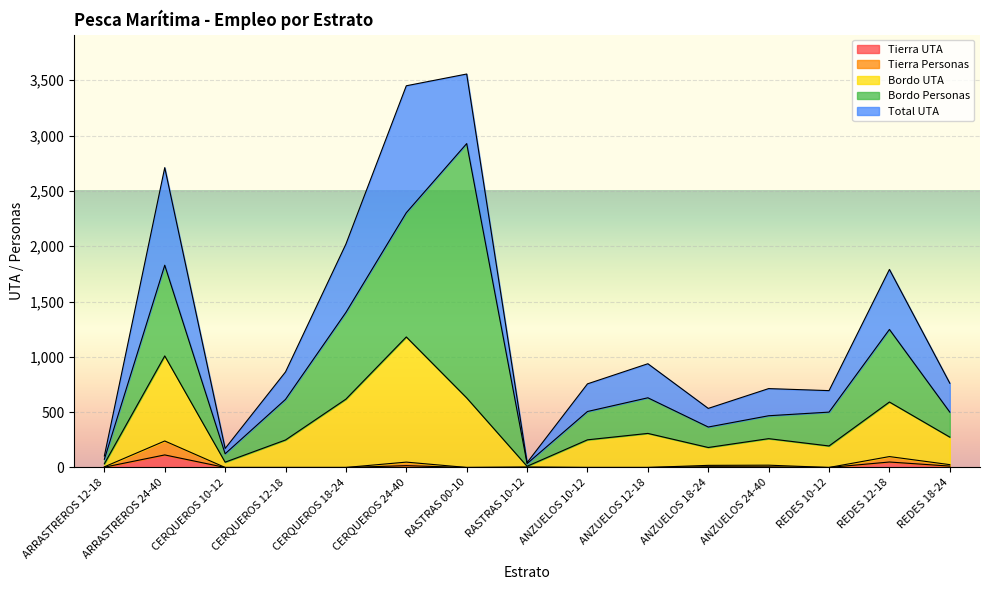

True or false: Tierra UTA and Tierra Personas intersect in this chart.

False